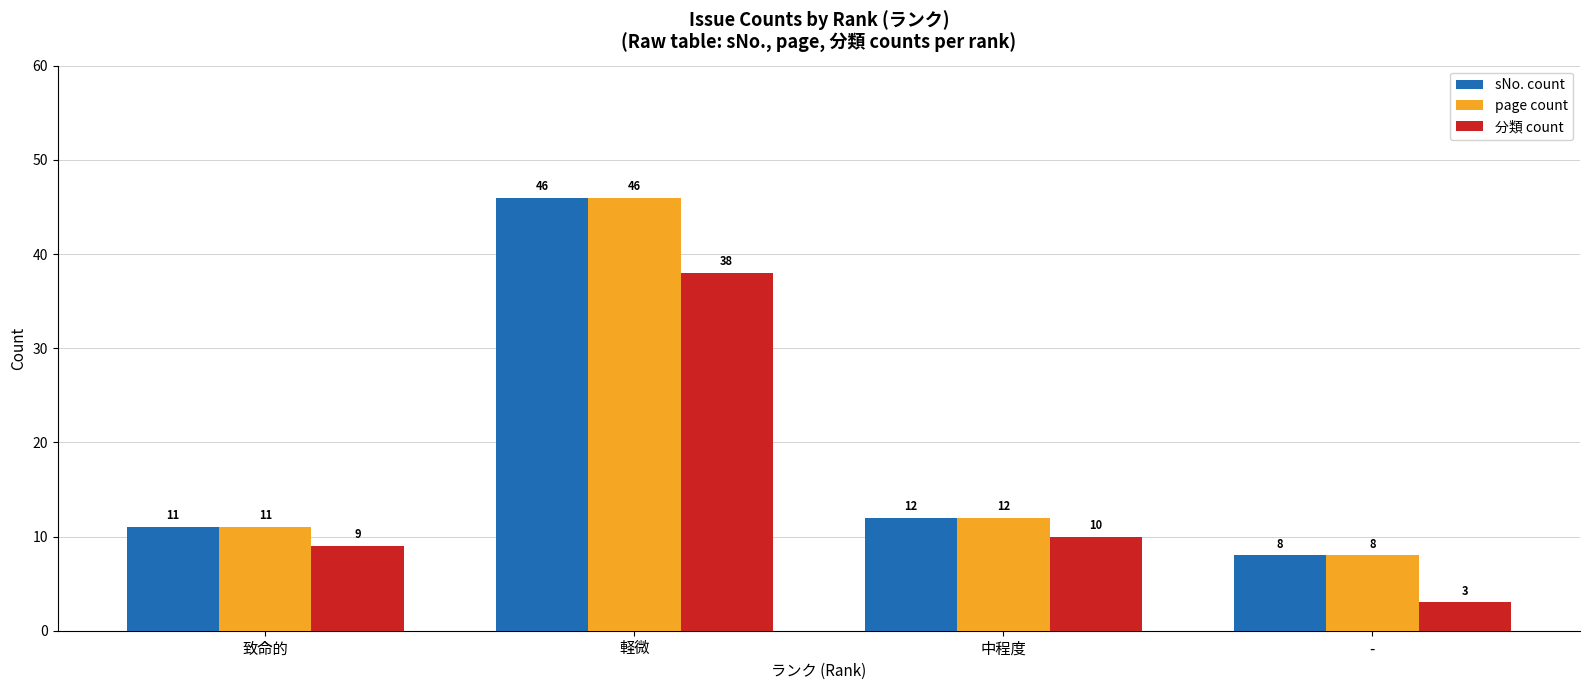

What is the difference between the maximum and second lowest values in the 分類 count series?

29